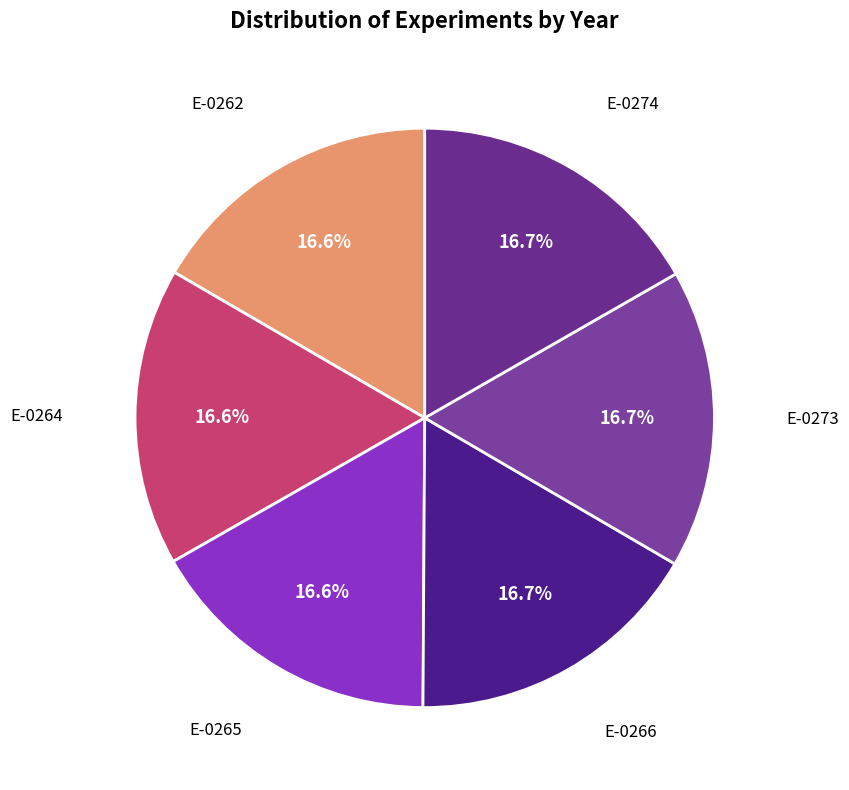

How many segments does this pie chart have?

6